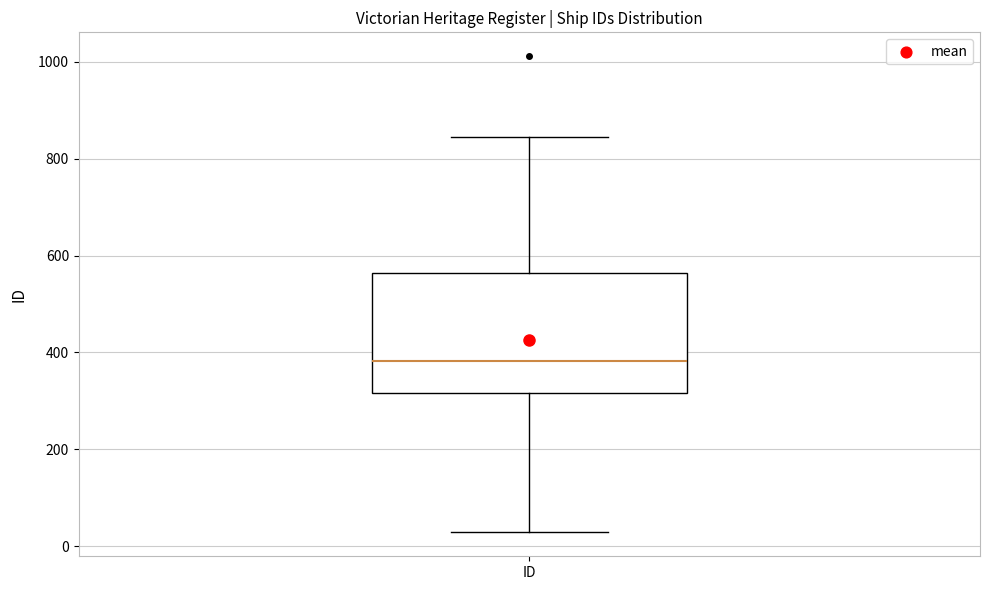

Transcribe this box plot: give where the median line is, the range the box spans, and where the two whiskers end, as read against the y-axis. The values are not printed on the chart, so give them approximately, as read against the axis.

median 380, box 320 to 560, whiskers 20 to 840